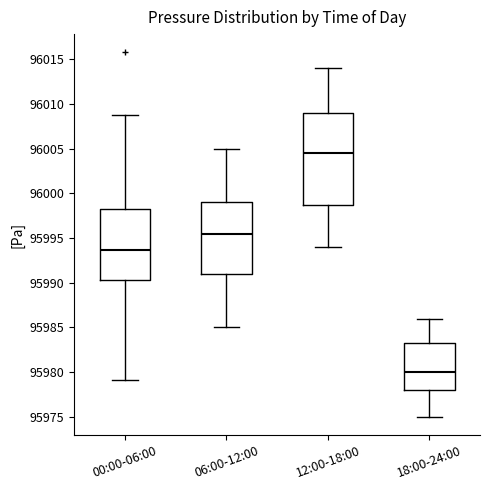

Comparing the boxes themselves (not the whiskers), which one is the tallest?

12:00-18:00